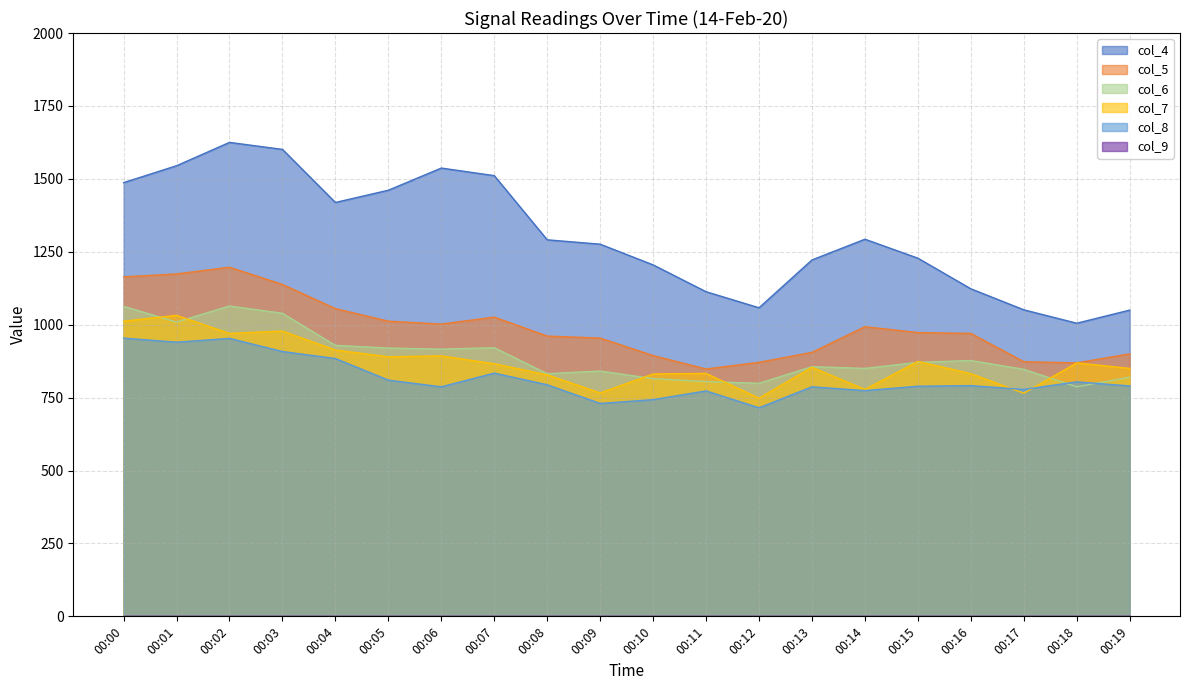

What is the value of the col_6 point at the 12th from the left?

805